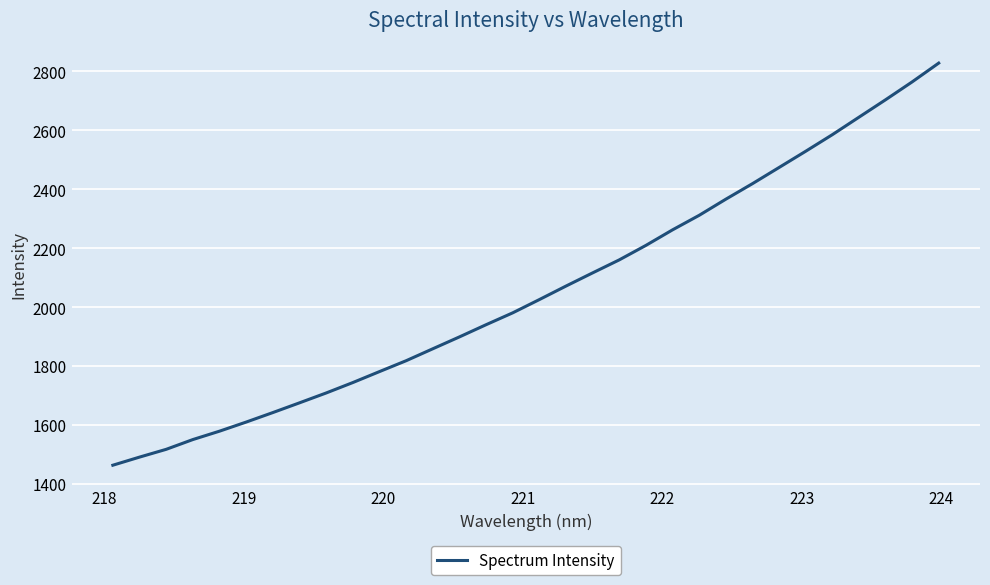

What is the difference between the maximum and minimum values?

1363.2